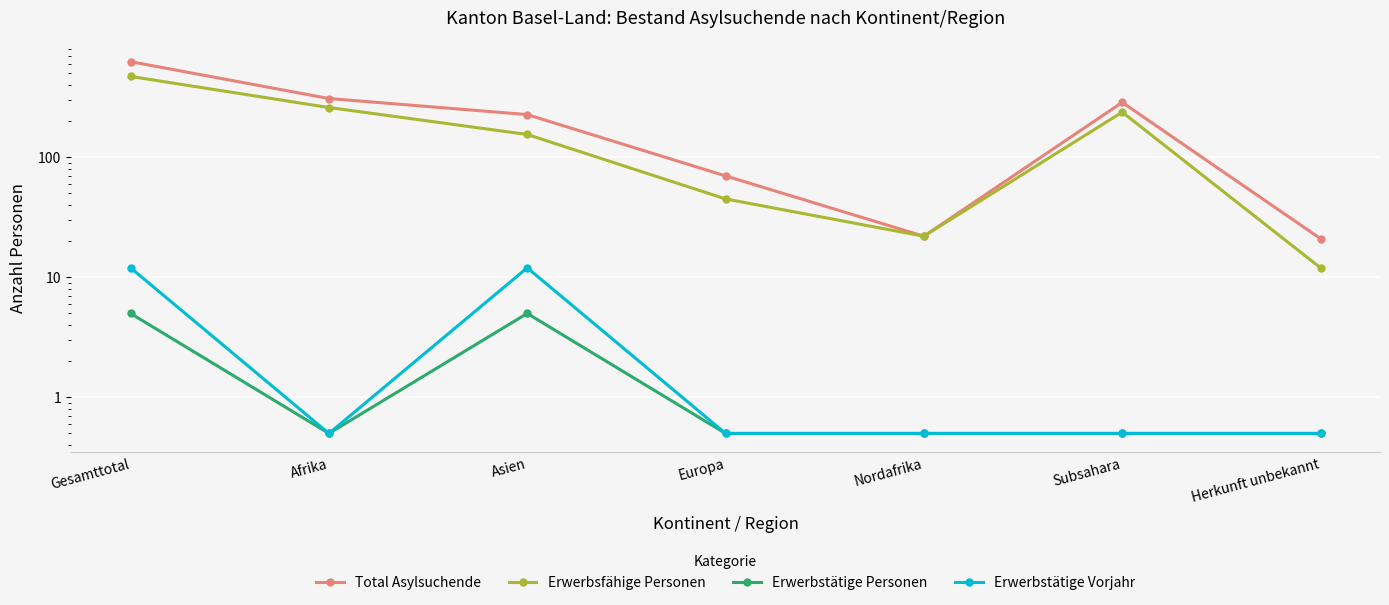

Where is Erwerbstätige Vorjahr nearest to the value 6?

Afrika